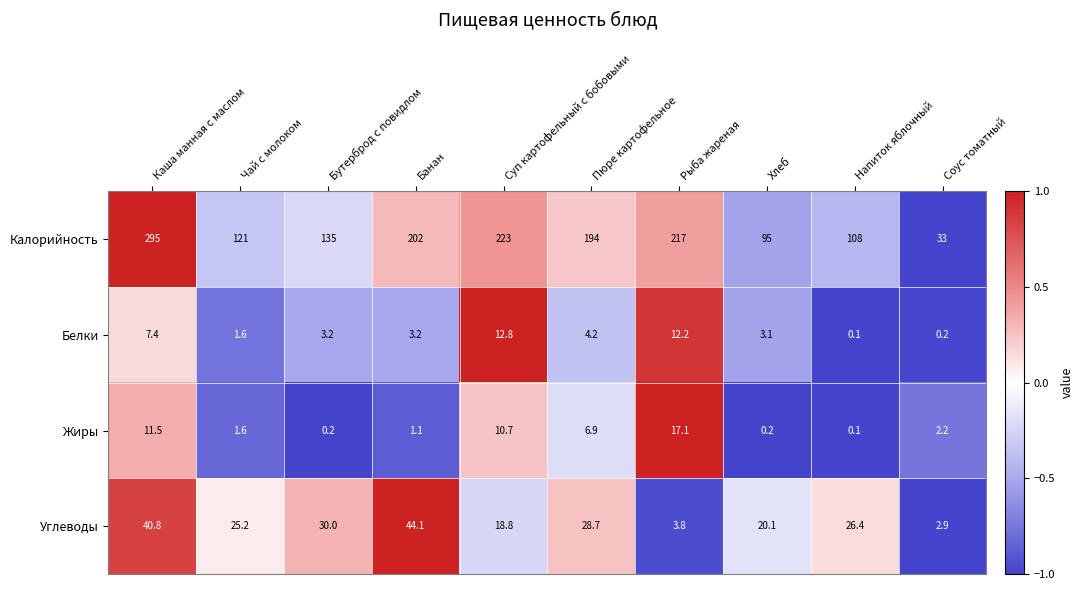

What is the difference between the maximum and minimum values in the Калорийность series?

262.0